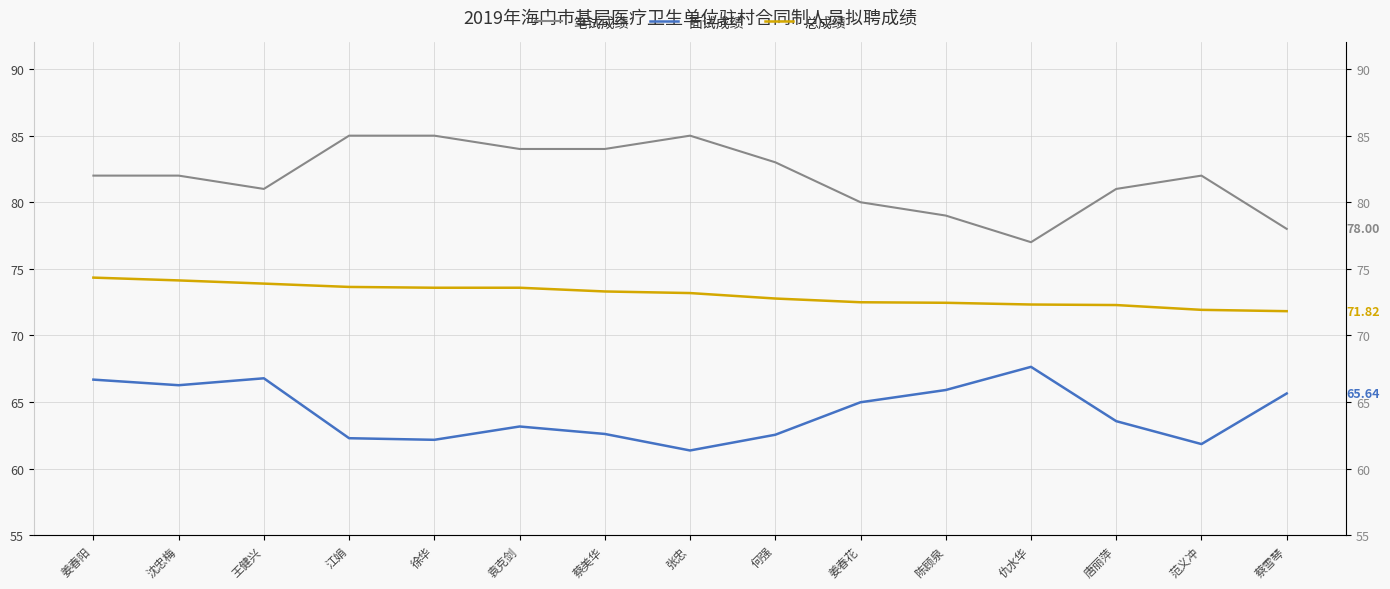

What is the label of the 12th point from the right?

江娟